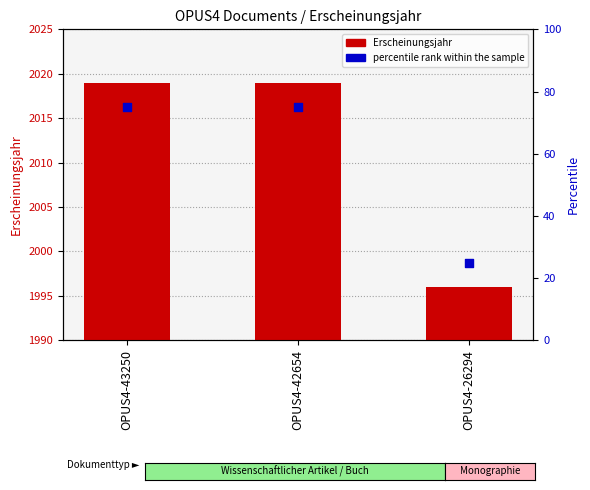

What are all the series names shown in the legend?

Erscheinungsjahr, percentile rank within the sample